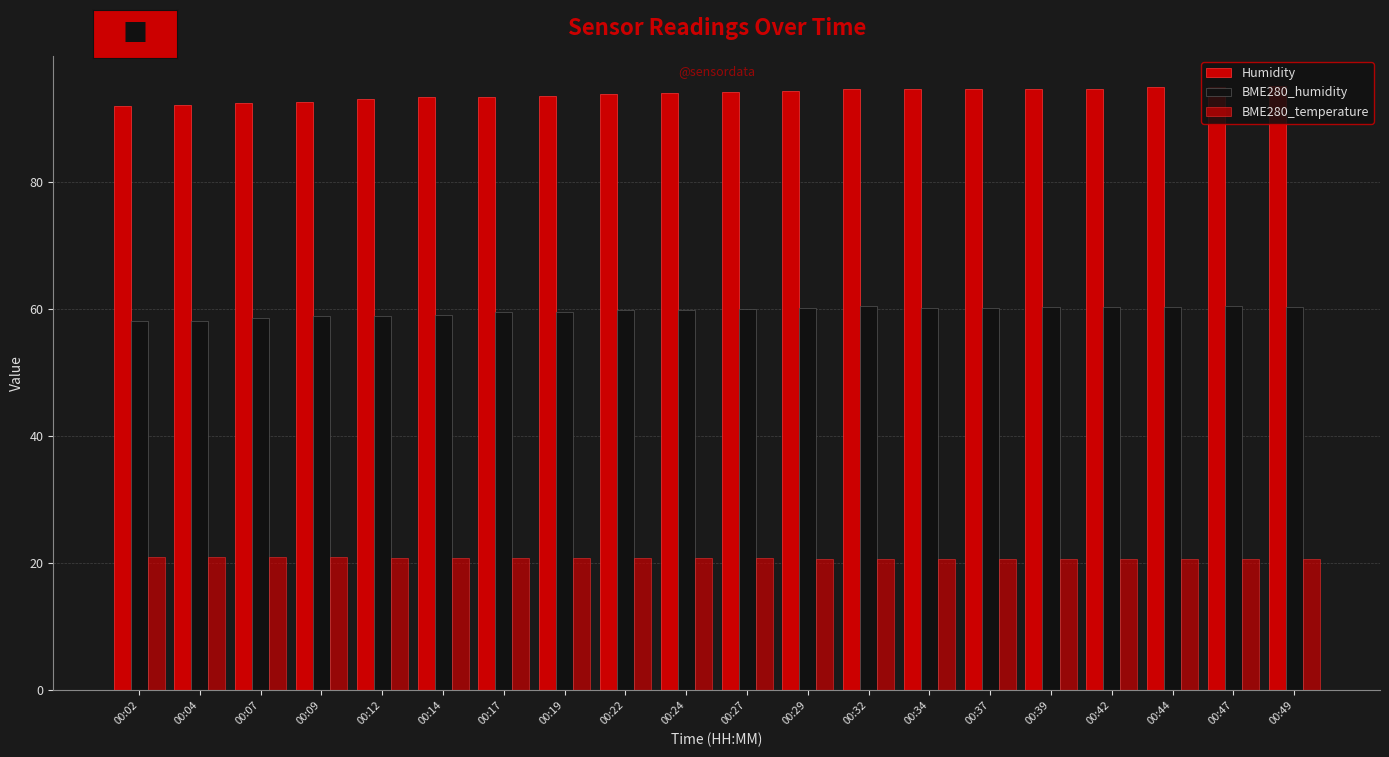

Is it true that BME280_humidity equals 60.4 at 00:44?

True